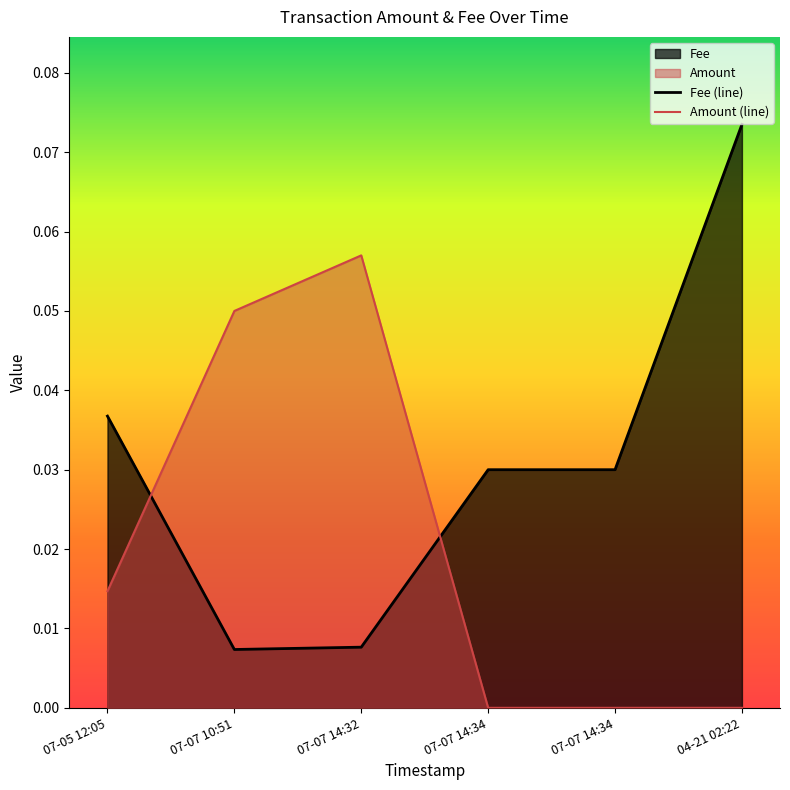

The value of Amount (line) at 07-07 14:34 is -0.0. True or false?

False